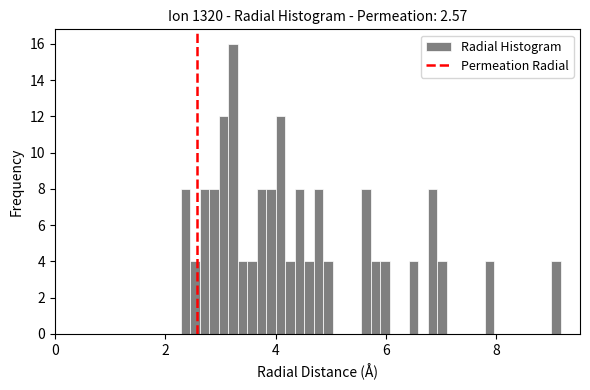

Around what value on the x-axis is the tallest bar? Give the approximate position of its centre, as read against the axis.

3.2